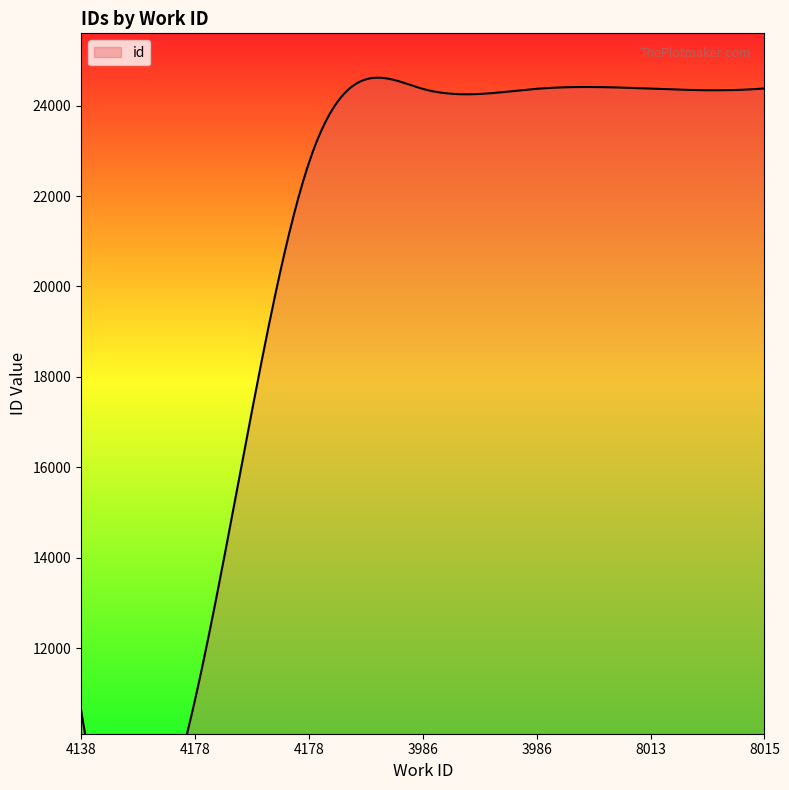

What is the sum of all values?

141713